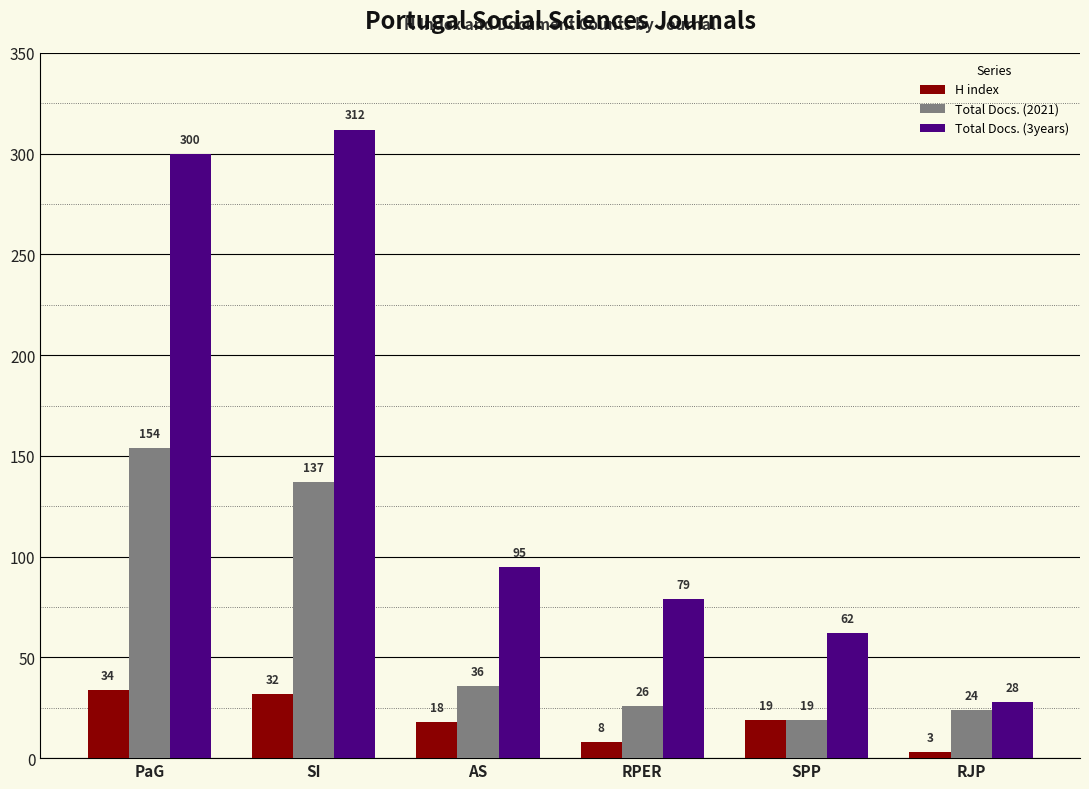

Which series changed the most between PaG and RPER?

Total Docs. (3years)